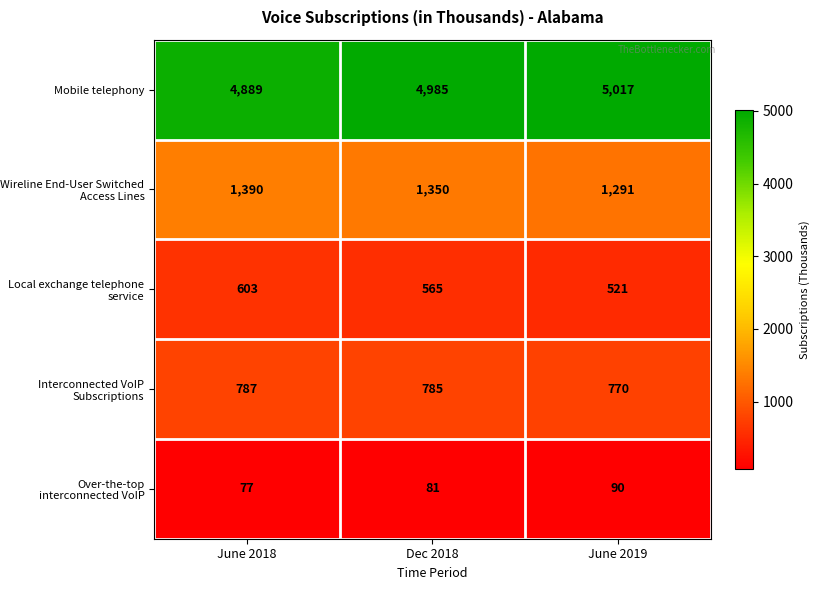

Reading left to right, what are all the values shown in this chart?

Mobile telephony: 4889	4985	5017
Wireline End-User Switched Access Lines: 1390	1350	1291
Local exchange telephone service: 603	565	521
Interconnected VoIP Subscriptions: 787	785	770
Over-the-top interconnected VoIP: 77	81	90